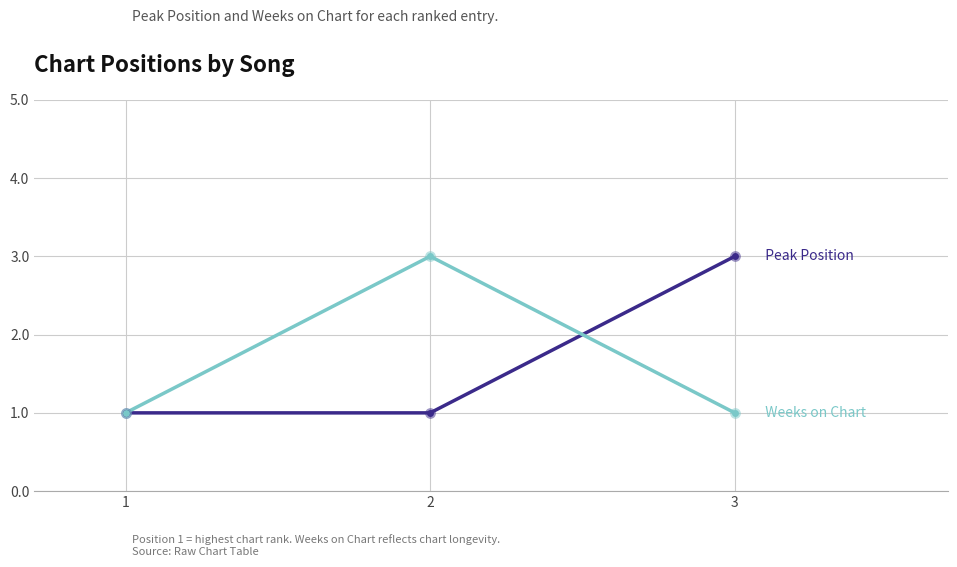

What is the total value across all series at 2?

4